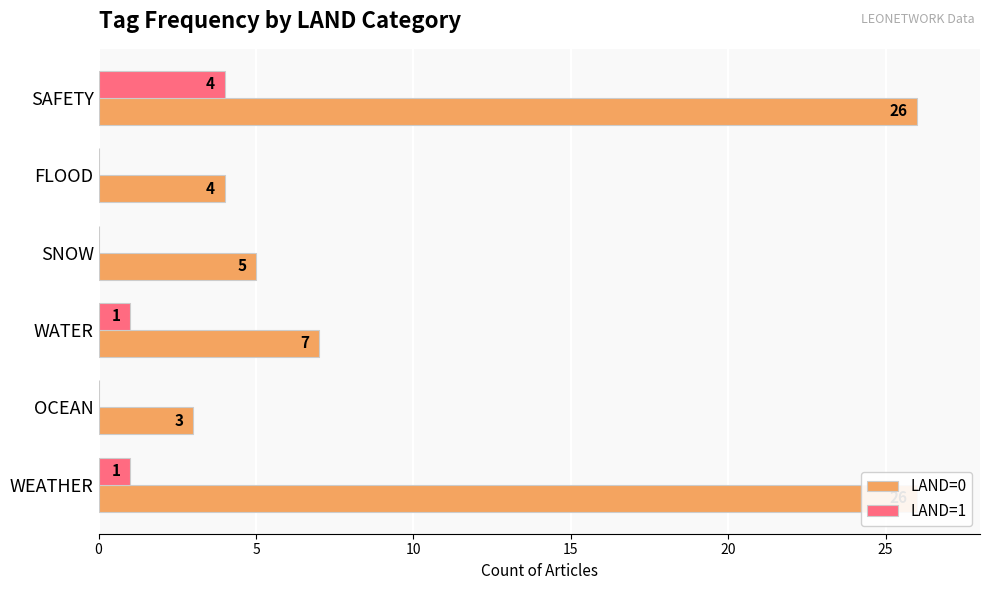

Which has a higher value, WATER or OCEAN?

WATER